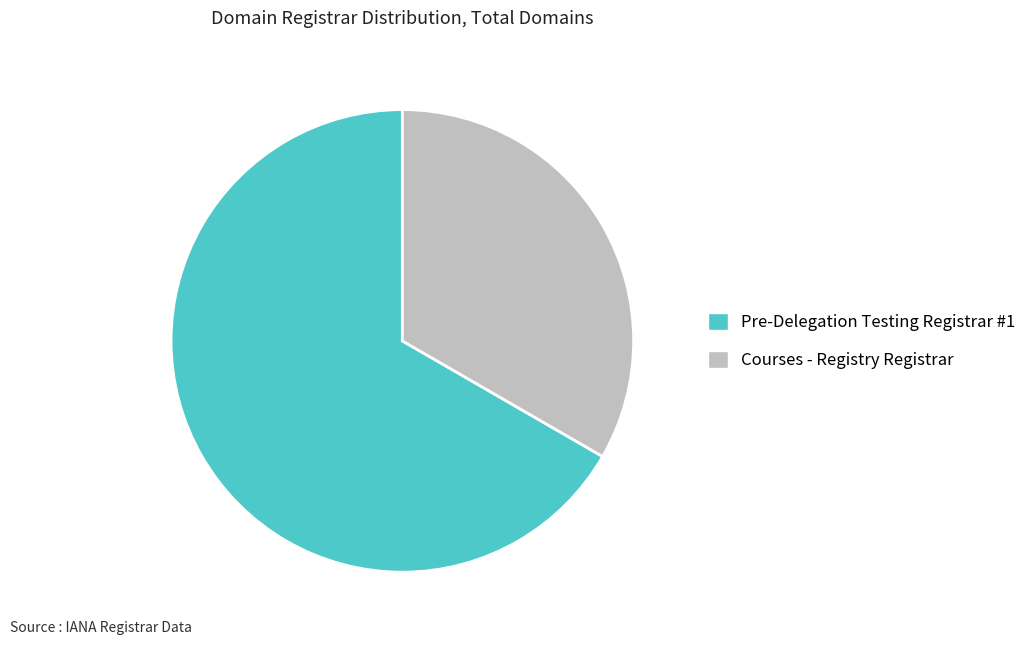

What is the smallest slice in the pie chart?

Courses - Registry Registrar